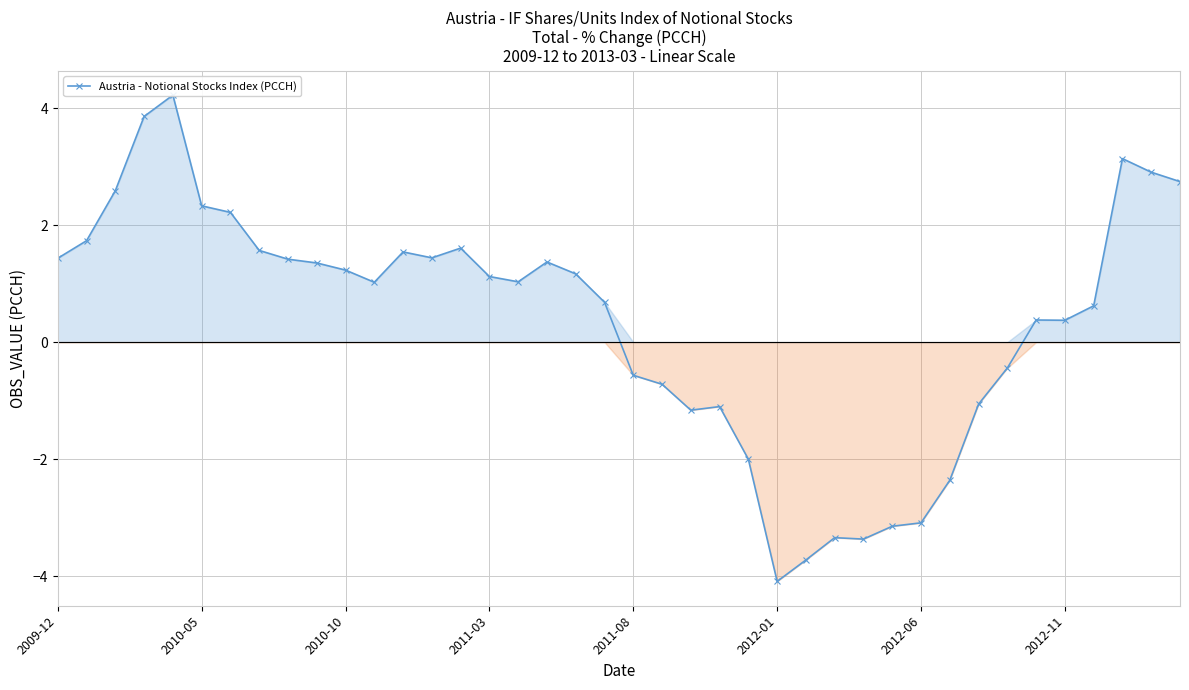

How many values in Negative Values are below zero?

14